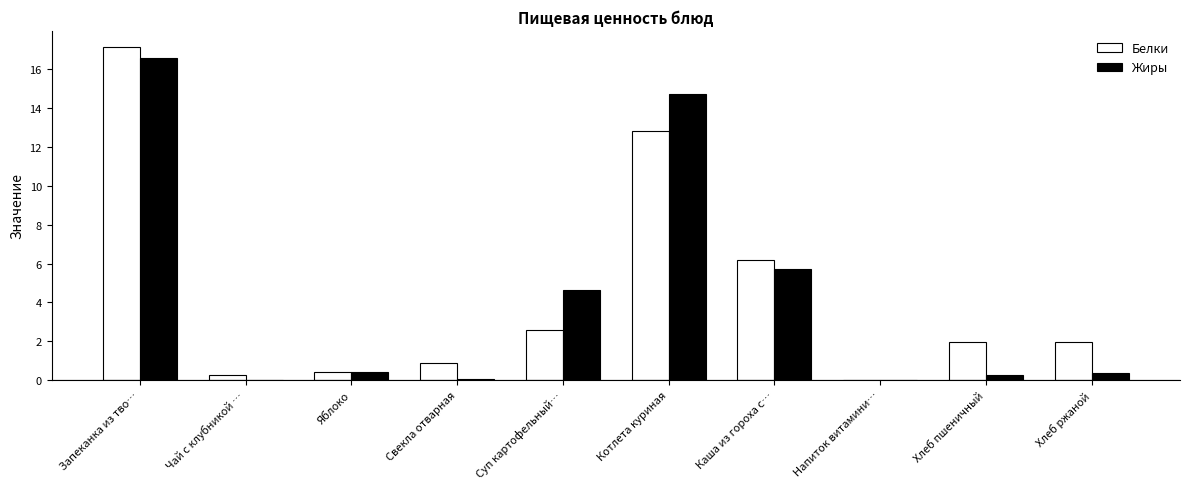

Are the bars horizontal?

No